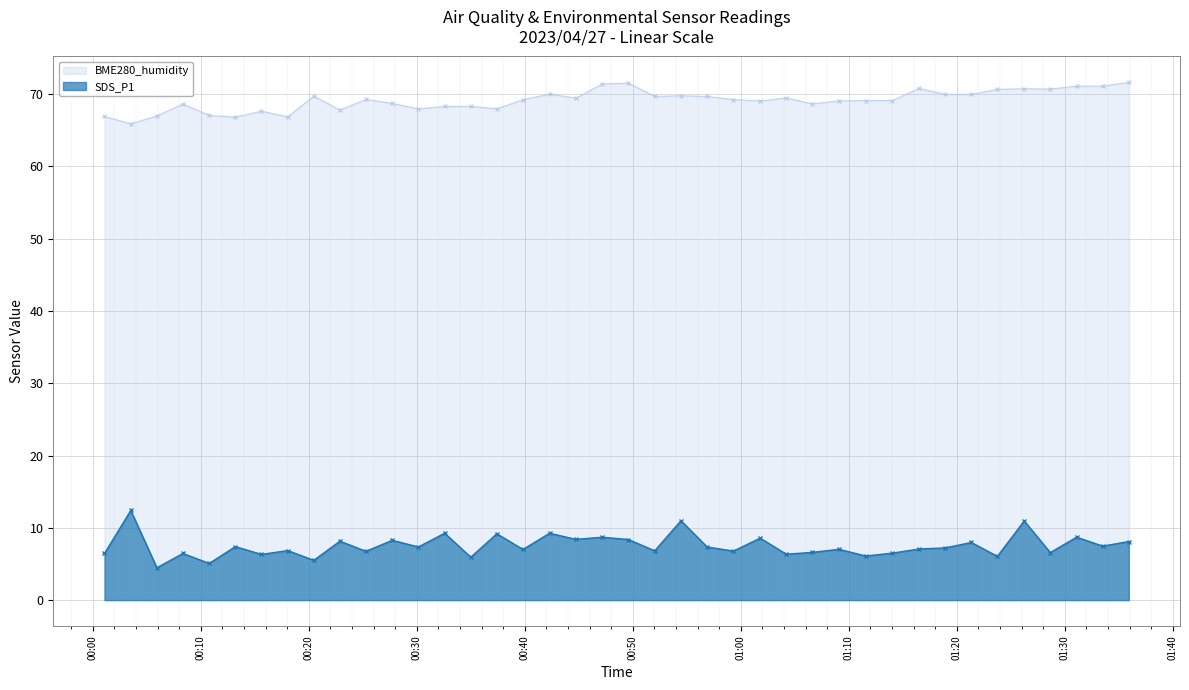

What are all the series names shown in the legend?

BME280_humidity, SDS_P1